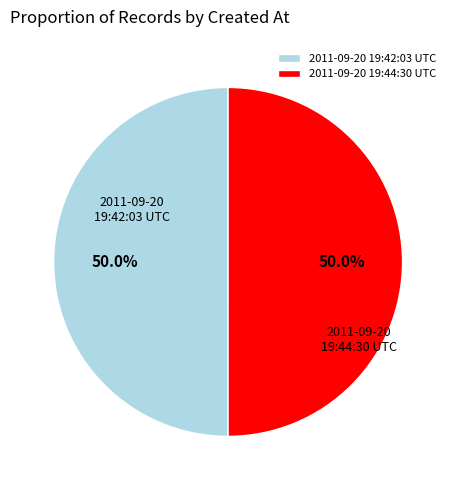

Approximately how many times larger is the value at 2011-09-20 19:44:30 UTC compared to 2011-09-20 19:42:03 UTC?

1.0